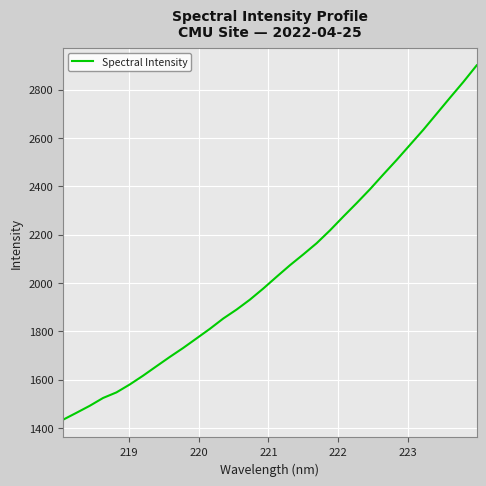

What is the smallest value displayed?

1433.6